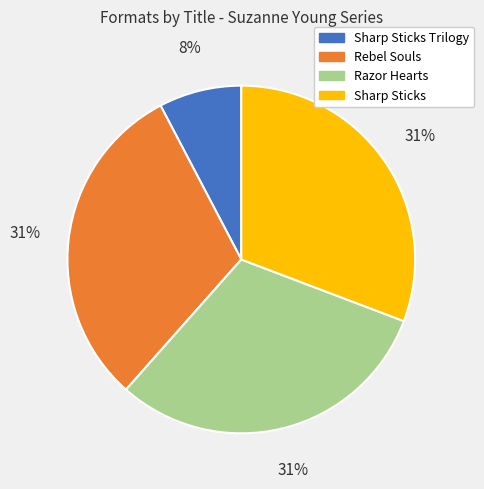

Is there any slice that represents more than half of the pie?

No